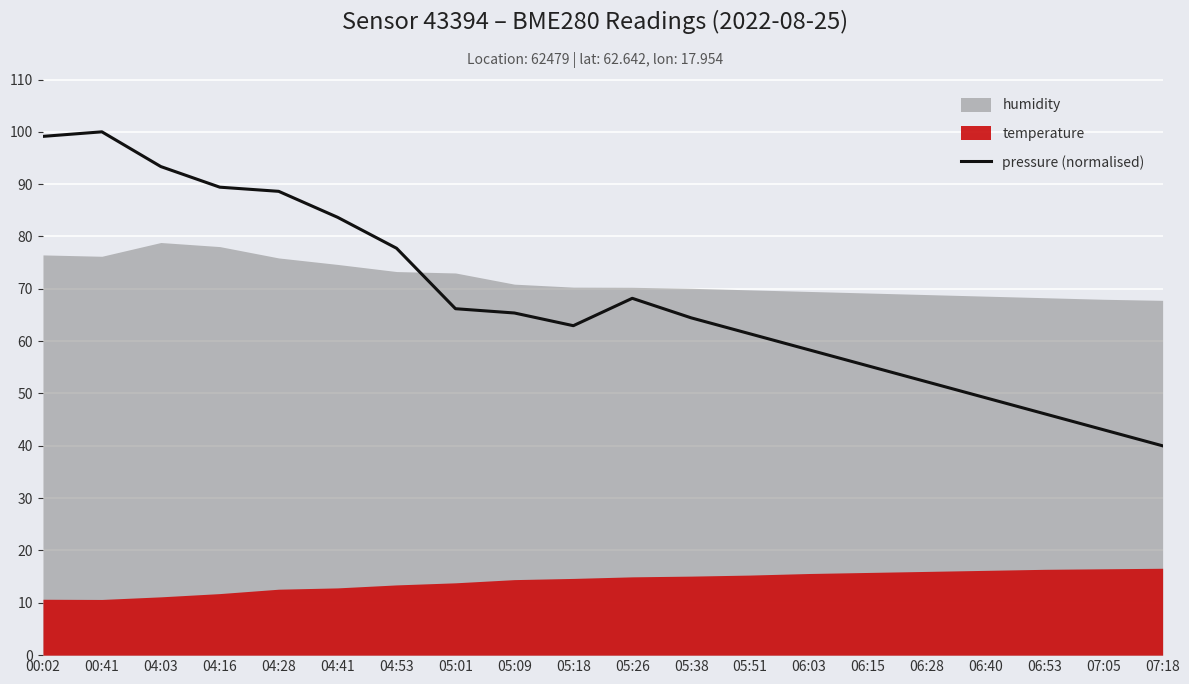

At which category does the data reach its first local peak?

00:41